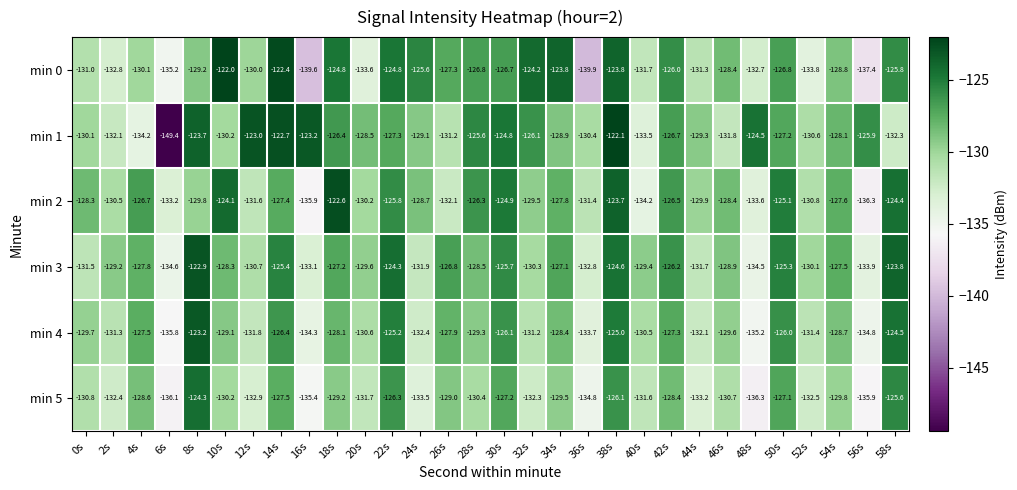

Rank the series at 48s from lowest to highest value.

min 5, min 4, min 3, min 2, min 0, min 1